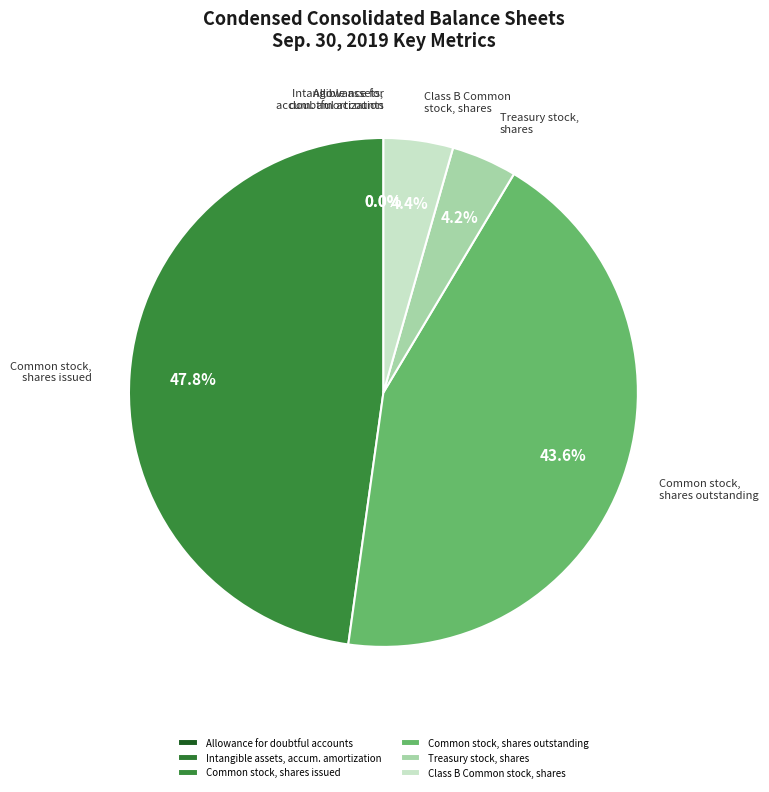

The Common stock, shares issued slice represents 48% of the pie. True or false?

True